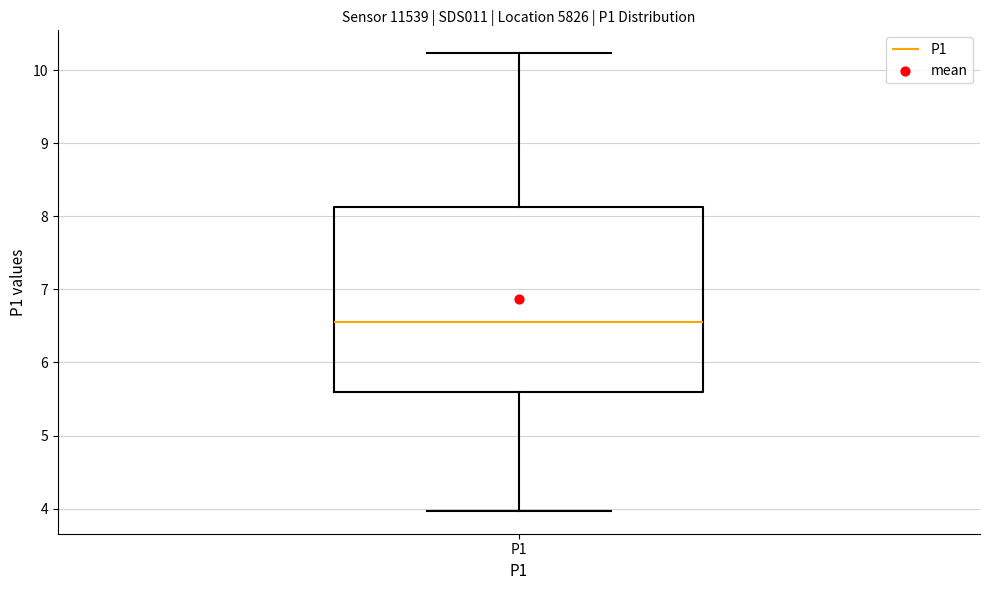

Transcribe this box plot: give where the median line is, the range the box spans, and where the two whiskers end, as read against the y-axis. The values are not printed on the chart, so give them approximately, as read against the axis.

median 6.6, box 5.6 to 8.1, whiskers 4.0 to 10.2